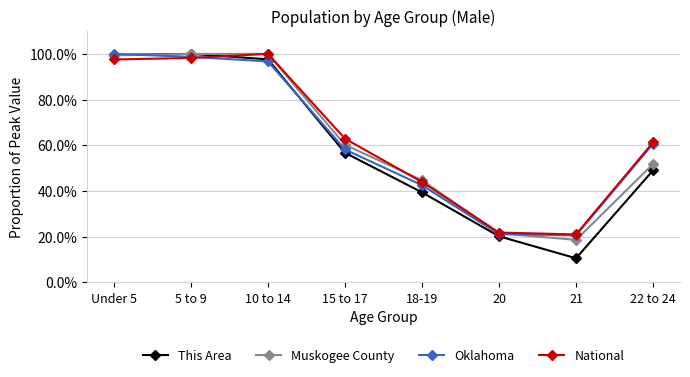

What are all the series names shown in the legend?

This Area, Muskogee County, Oklahoma, National